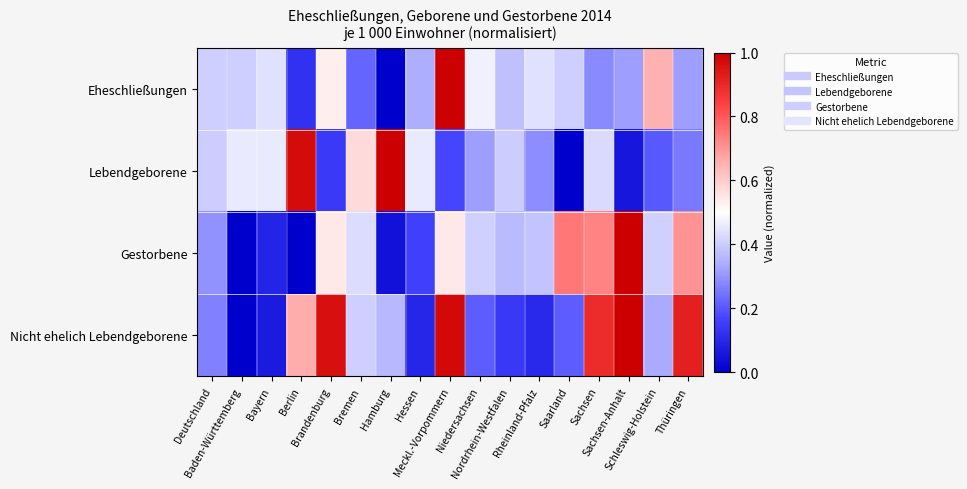

What is the total value across all series at Baden-Württemberg?

0.9